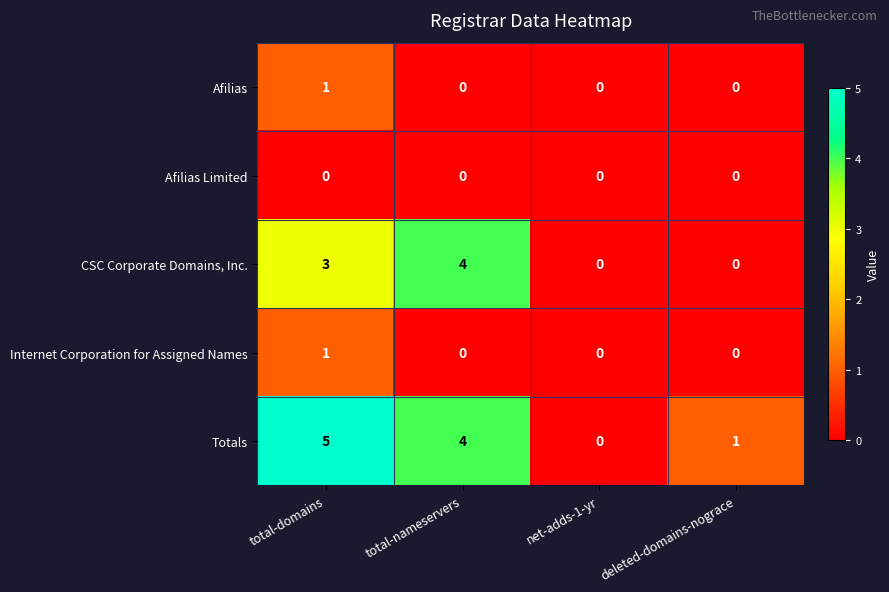

Reading left to right, transcribe all the data shown in this chart.

Afilias: total-domains=1	total-nameservers=0	net-adds-1-yr=0	deleted-domains-nograce=0
Afilias Limited: total-domains=0	total-nameservers=0	net-adds-1-yr=0	deleted-domains-nograce=0
CSC Corporate Domains, Inc.: total-domains=3	total-nameservers=4	net-adds-1-yr=0	deleted-domains-nograce=0
Internet Corporation for Assigned Names: total-domains=1	total-nameservers=0	net-adds-1-yr=0	deleted-domains-nograce=0
Totals: total-domains=5	total-nameservers=4	net-adds-1-yr=0	deleted-domains-nograce=1